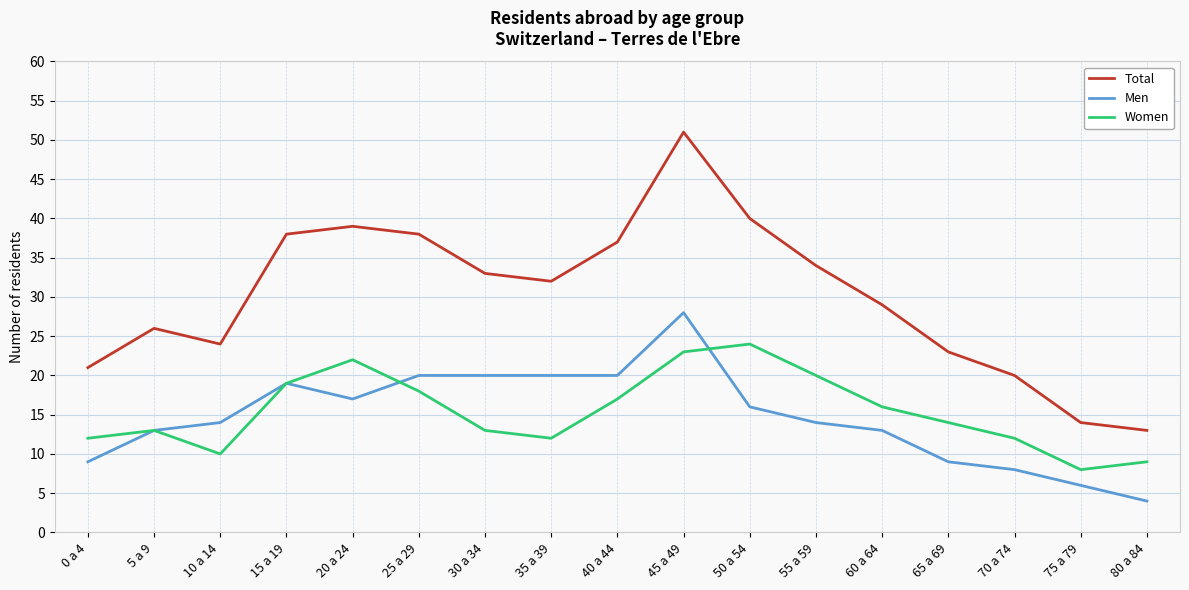

How many lines are shown in the chart?

3